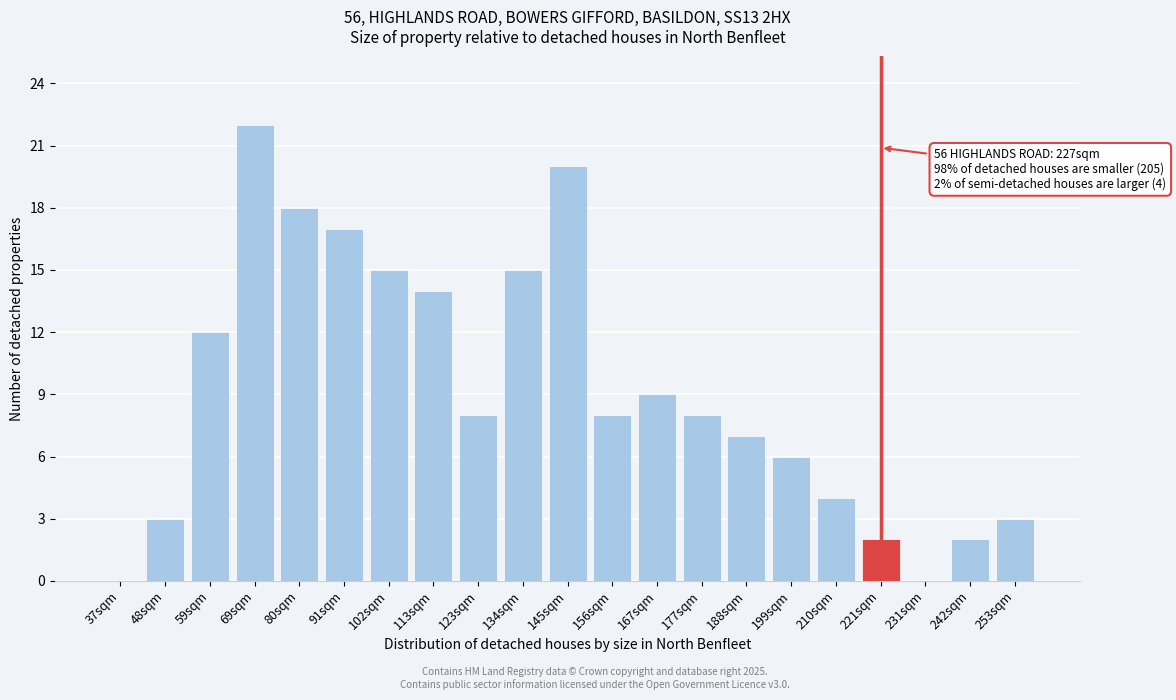

Reading left to right, what are all the values shown in this chart?

37sqm=0	48sqm=3	59sqm=12	69sqm=22	80sqm=18	91sqm=17	102sqm=15	113sqm=14	123sqm=8	134sqm=15	145sqm=20	156sqm=8	167sqm=9	177sqm=8	188sqm=7	199sqm=6	210sqm=4	221sqm=2	231sqm=0	242sqm=2	253sqm=3